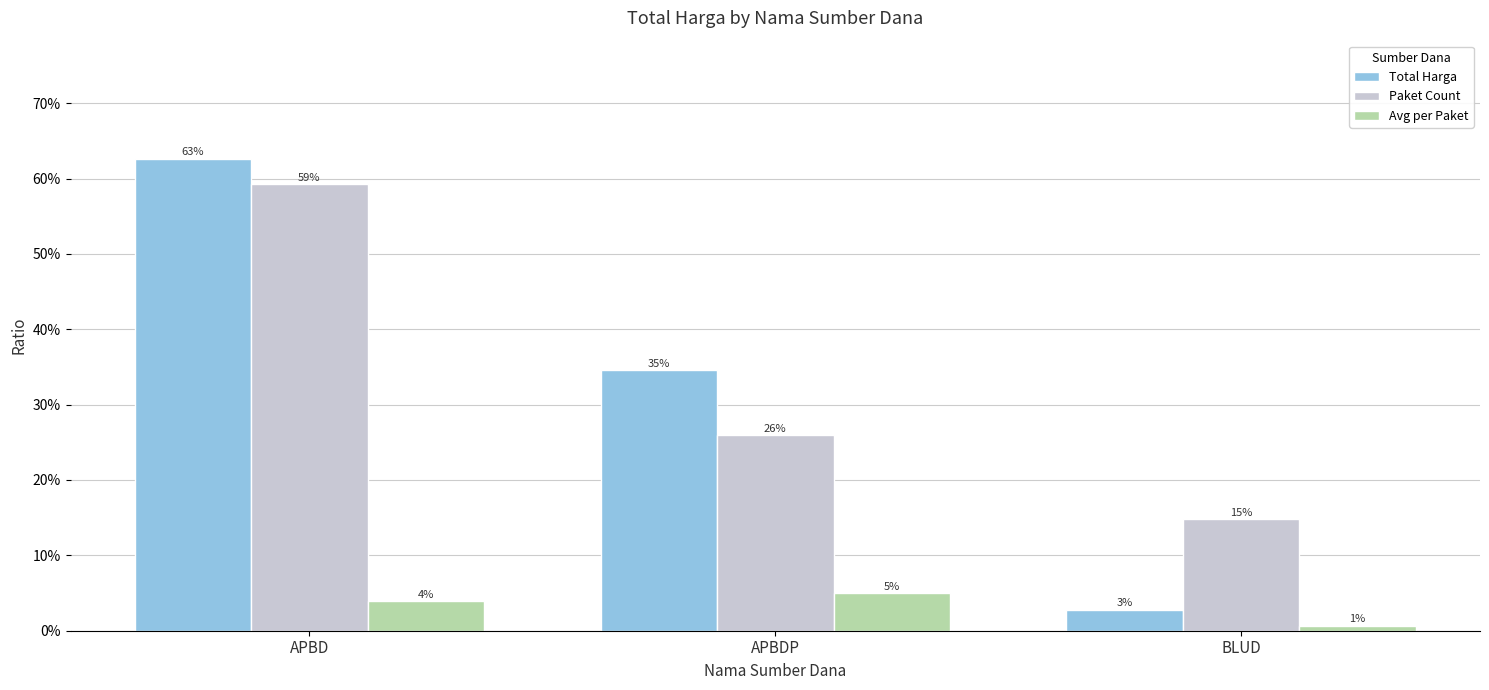

At how many categories does at least one series exceed 0?

3